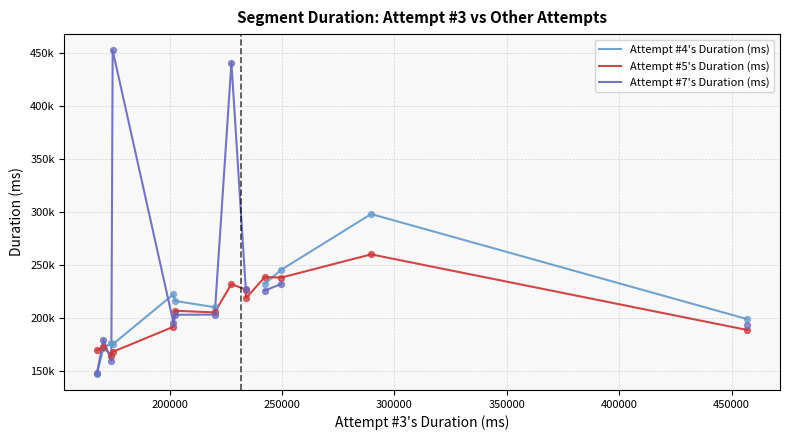

Is the value of Attempt #5's Duration (ms) at 10 greater than the value of Attempt #4's Duration (ms) at 300000?

Yes